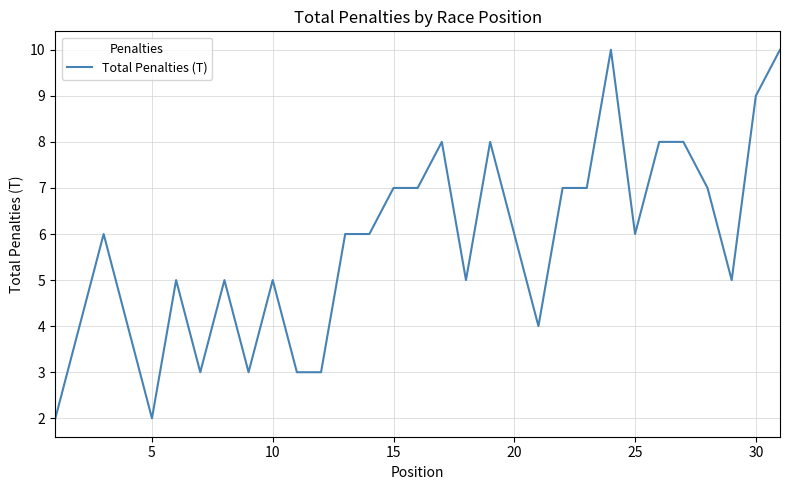

What is the difference between the maximum and second lowest values?

8